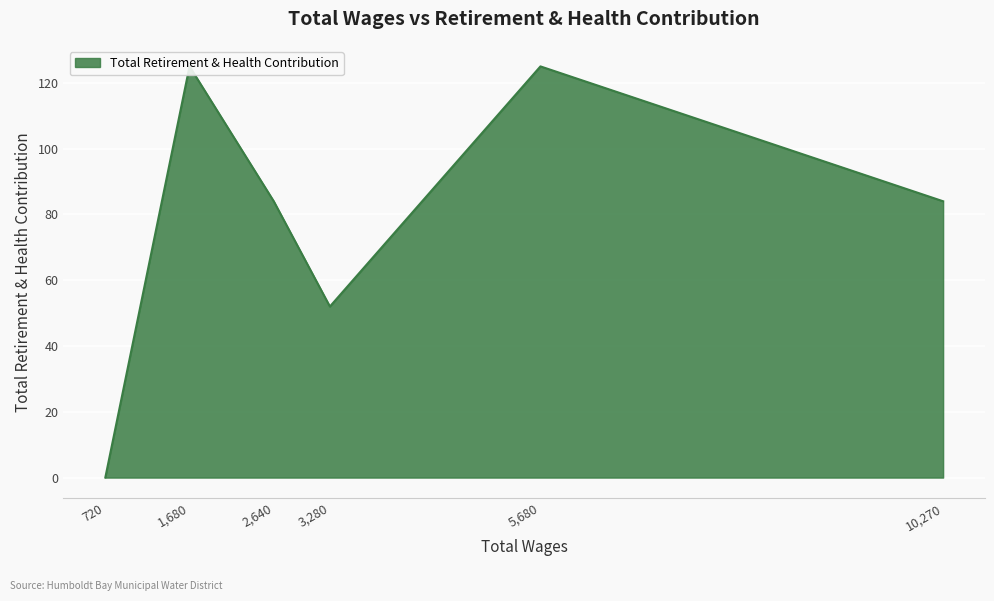

What is the approximate value at 2640.0?

84